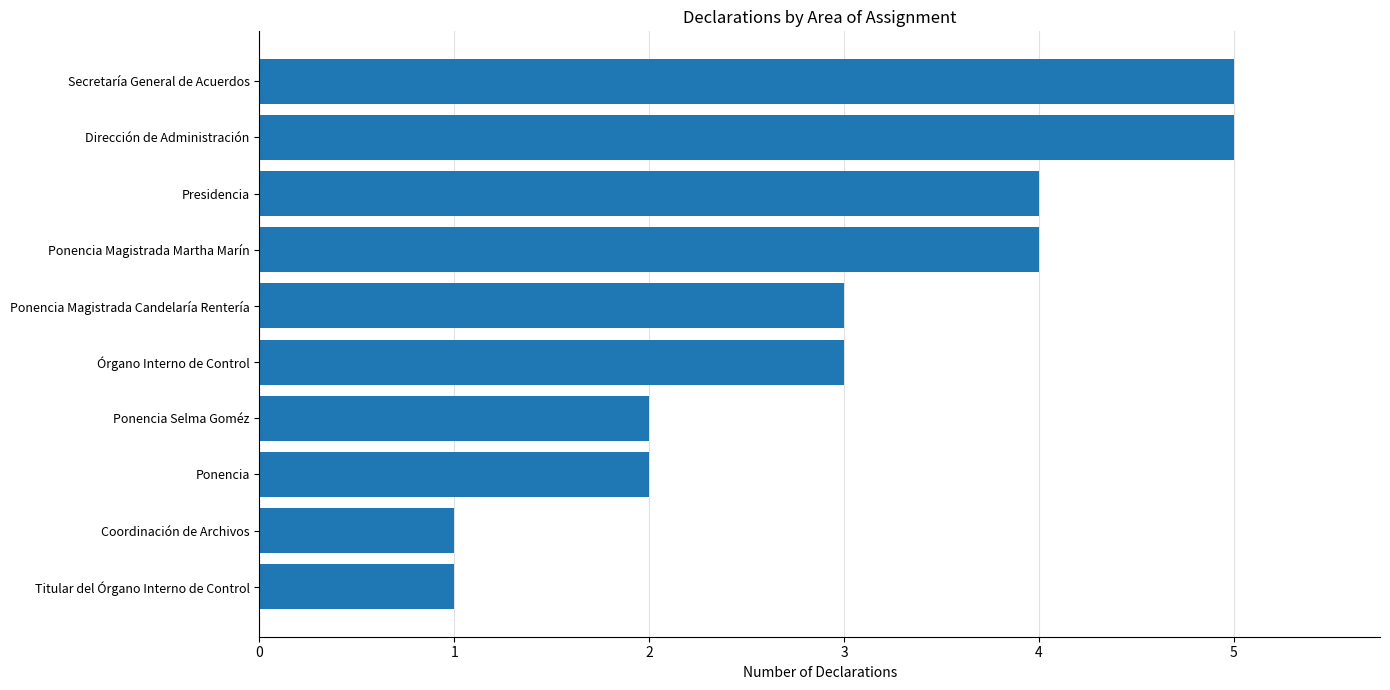

Reading bottom to top, transcribe all the data shown in this chart.

1	1	2	2	3	3	4	4	5	5